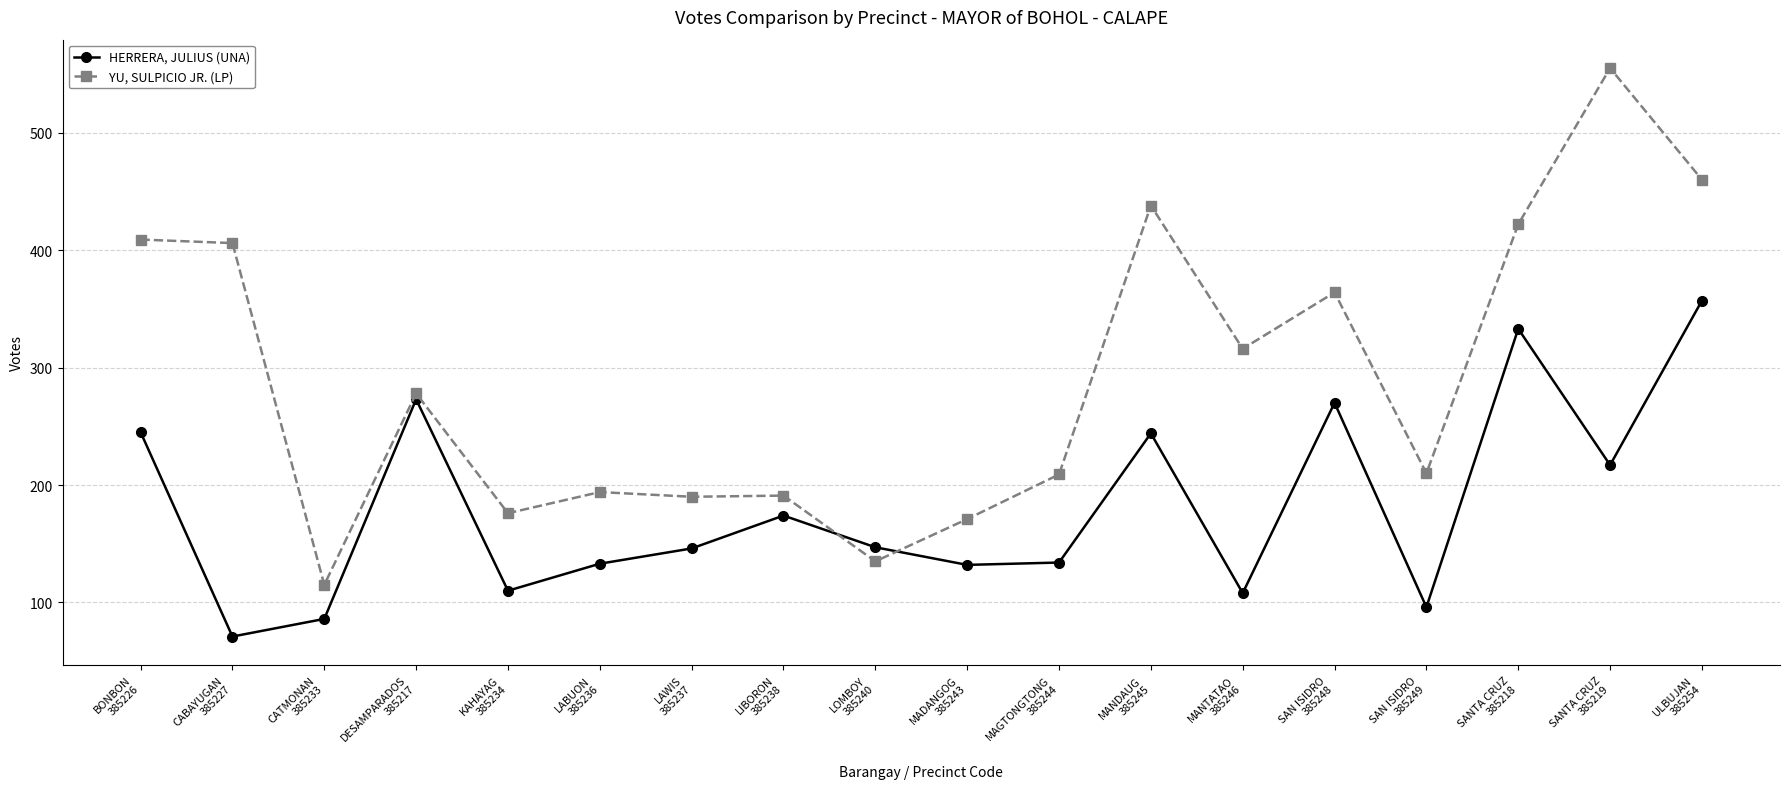

What is the greatest value displayed?

555